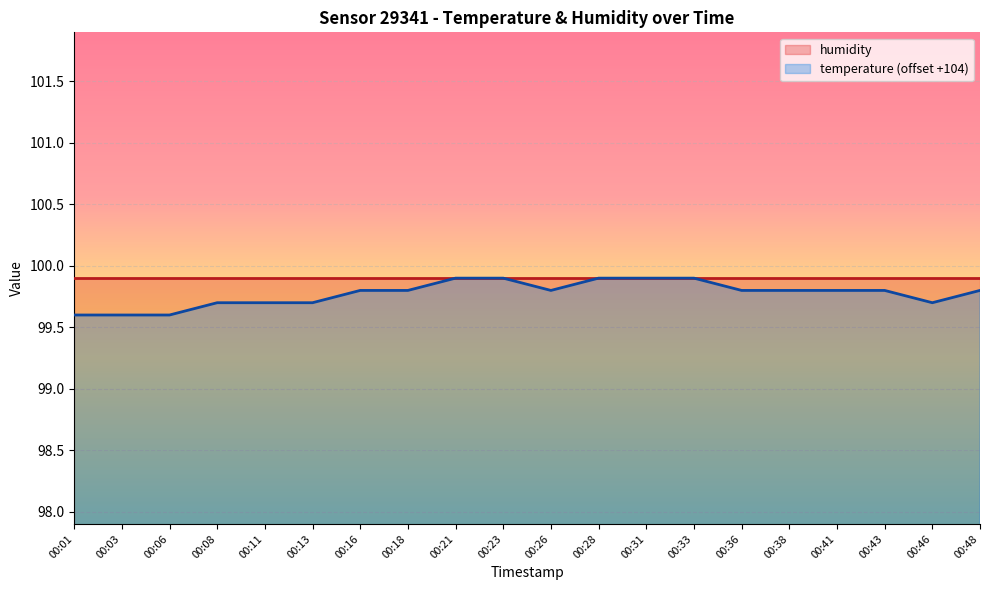

Reading left to right, transcribe all the data shown in this chart.

00:01=99.6	00:03=99.6	00:06=99.6	00:08=99.7	00:11=99.7	00:13=99.7	00:16=99.8	00:18=99.8	00:21=99.9	00:23=99.9	00:26=99.8	00:28=99.9	00:31=99.9	00:33=99.9	00:36=99.8	00:38=99.8	00:41=99.8	00:43=99.8	00:46=99.7	00:48=99.8